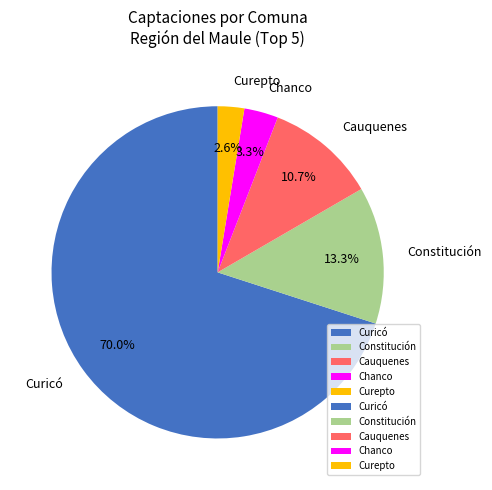

Which has a higher value, Chanco or Constitución?

Constitución